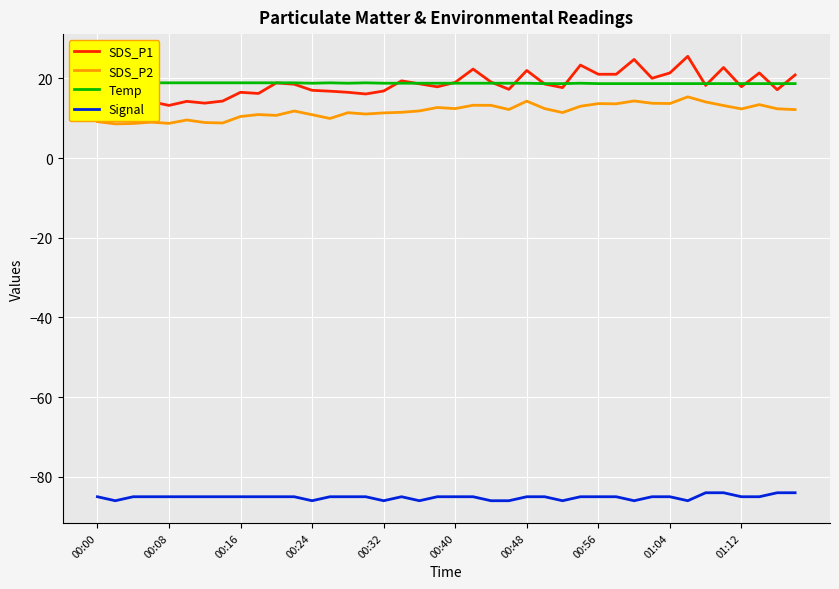

What is the minimum value for SDS_P1?

11.6